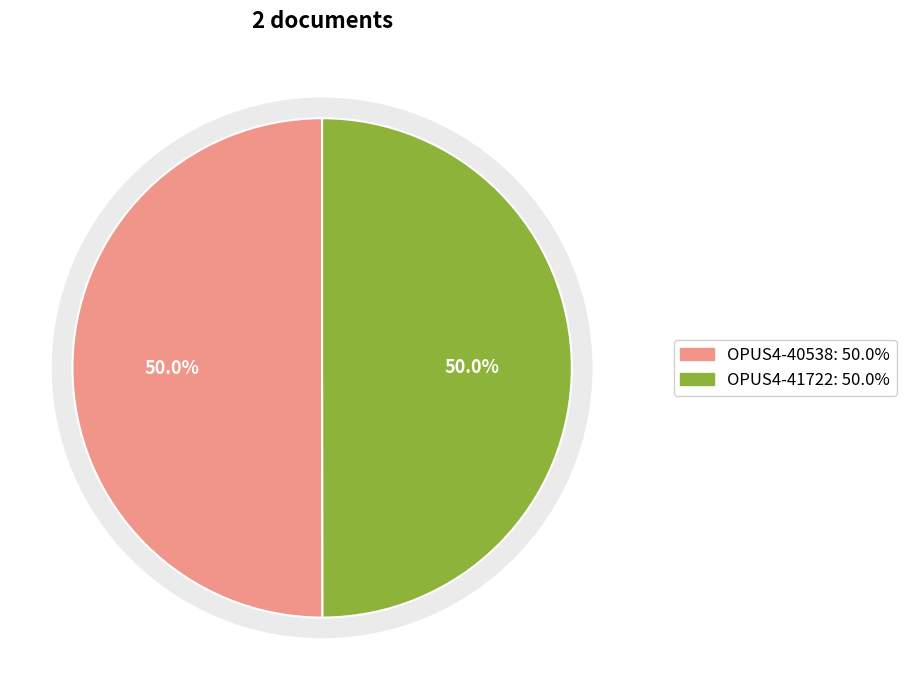

Combined, do OPUS4-40538 and OPUS4-41722 account for over 50%?

Yes